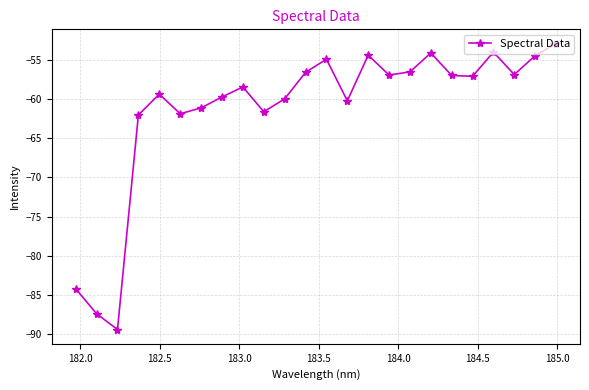

What is the value of the 9th point from the left?

-58.5